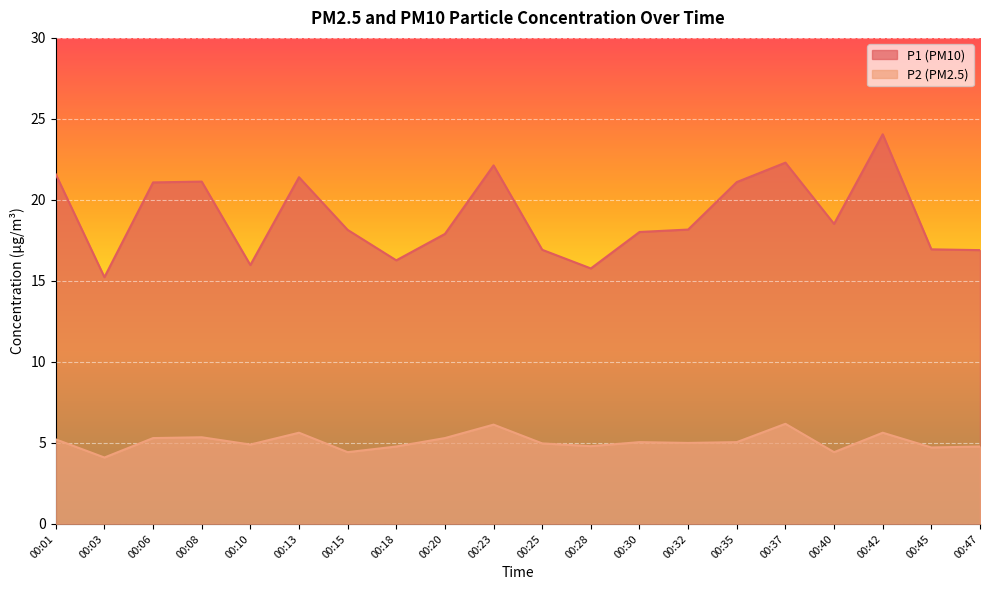

True or false: P1 and P2 cross at least once.

False